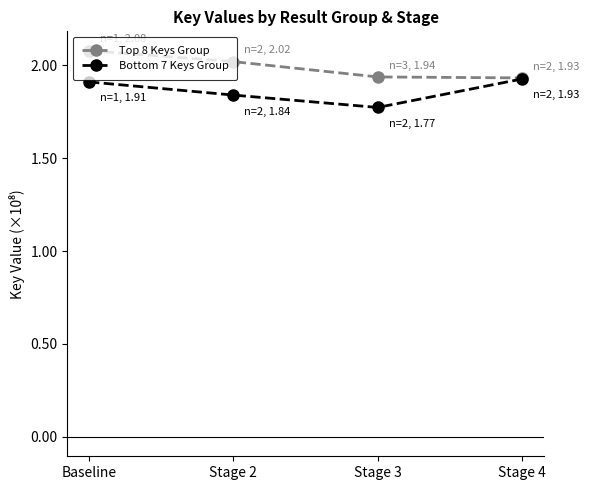

At which label is Bottom 7 Keys Group closest to 1?

Stage 3